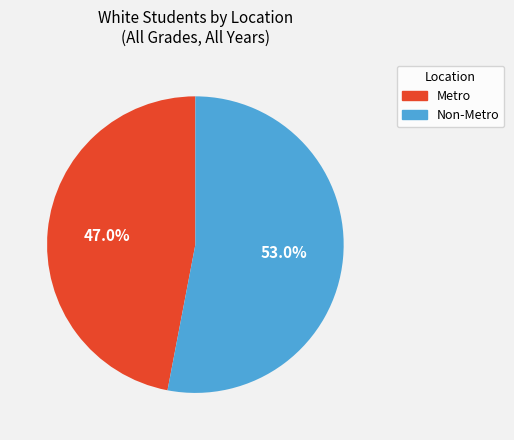

To the nearest percent, what is the difference between the largest and smallest slice percentages?

6%